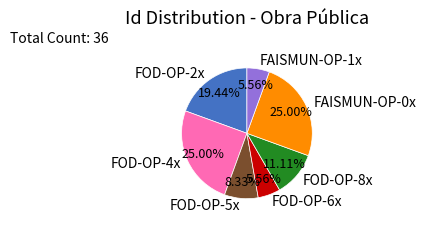

Which has a higher value, FOD-OP-6x or FOD-OP-2x?

FOD-OP-2x